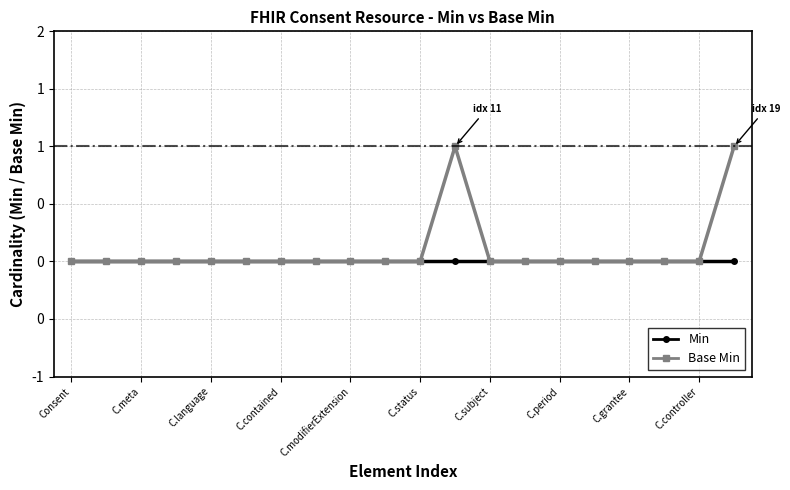

True or false: Min has more than 0 interior local peaks.

False